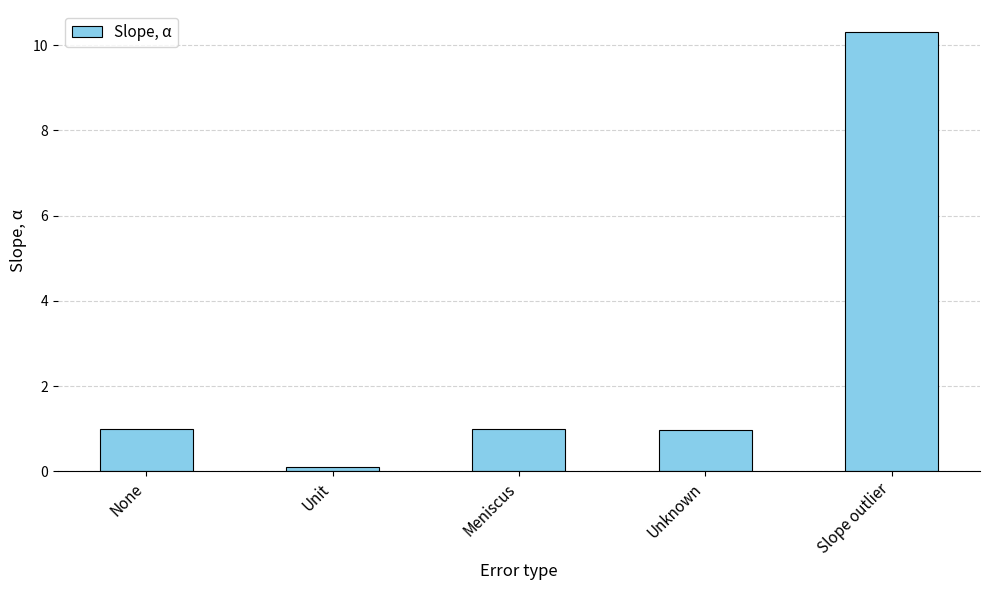

The value at None is 1.0. True or false?

True